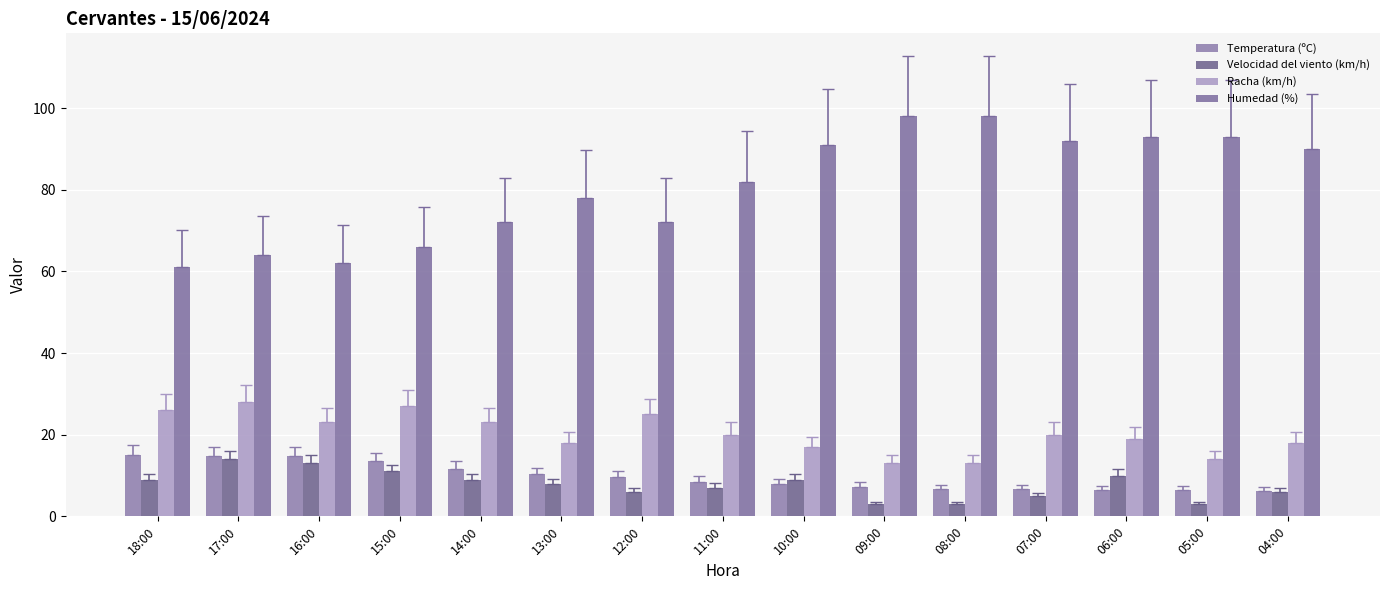

Which category has the highest value across all series?

09:00